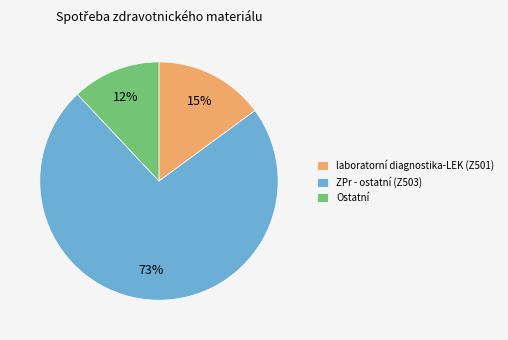

What is the ratio of the value at Ostatní to the value at laboratorní diagnostika-LEK (Z501)?

0.8